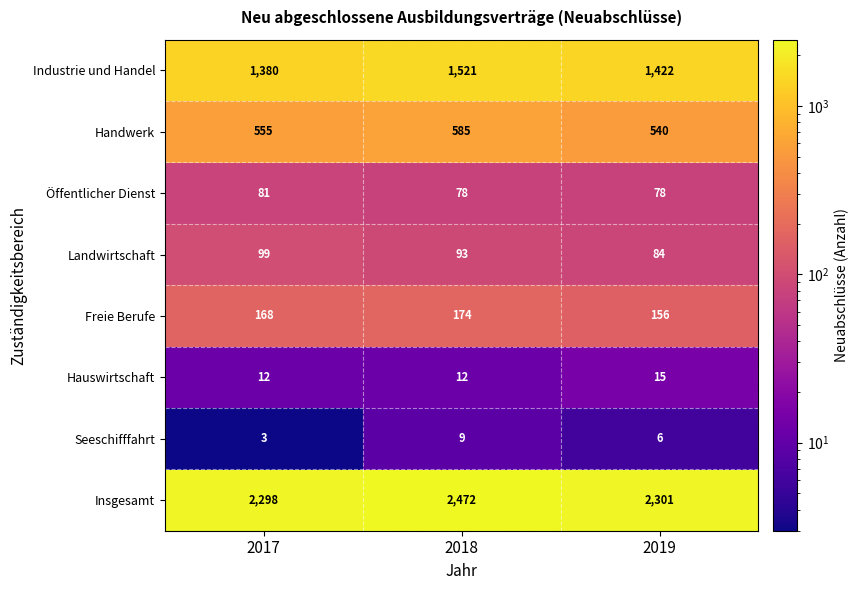

Reading right to left, extract all data points from this chart.

Industrie und Handel: 1422	1521	1380
Handwerk: 540	585	555
Öffentlicher Dienst: 78	78	81
Landwirtschaft: 84	93	99
Freie Berufe: 156	174	168
Hauswirtschaft: 15	12	12
Seeschifffahrt: 6	9	3
Insgesamt: 2301	2472	2298